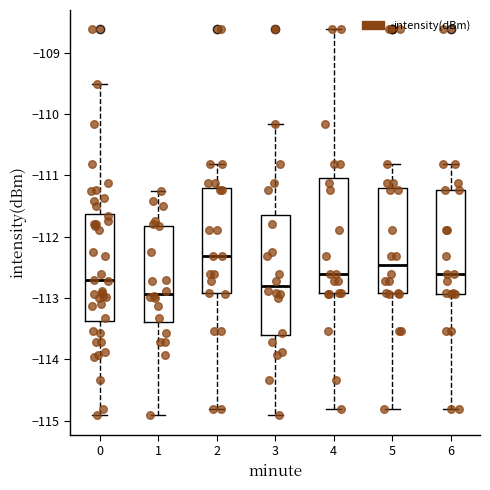

Which box's median line is the lowest?

1